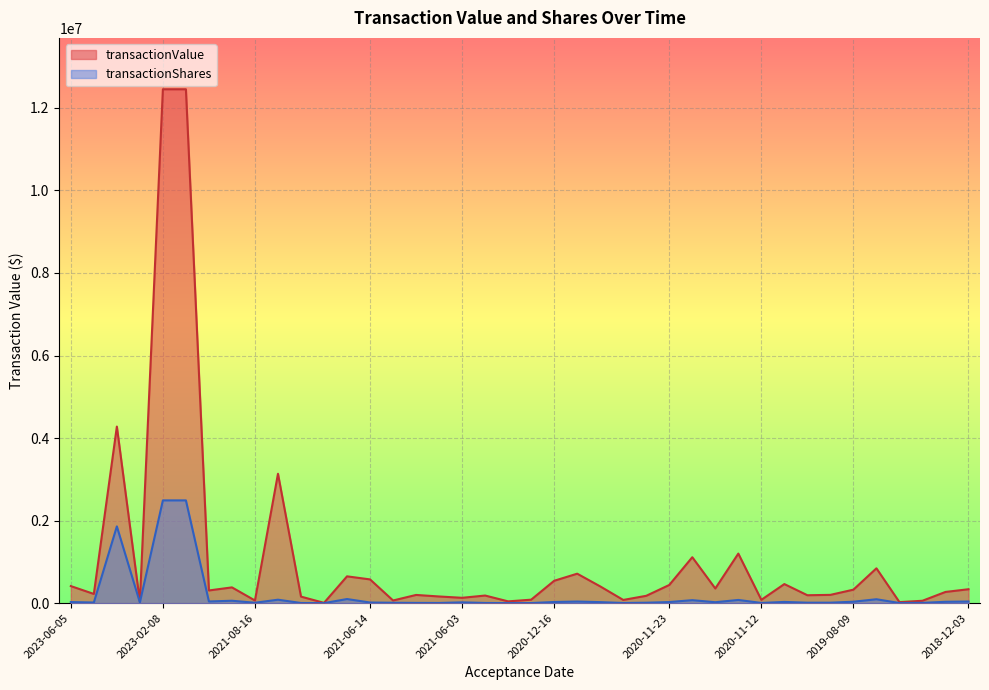

Which label corresponds to the smallest value in the chart?

2021-06-16